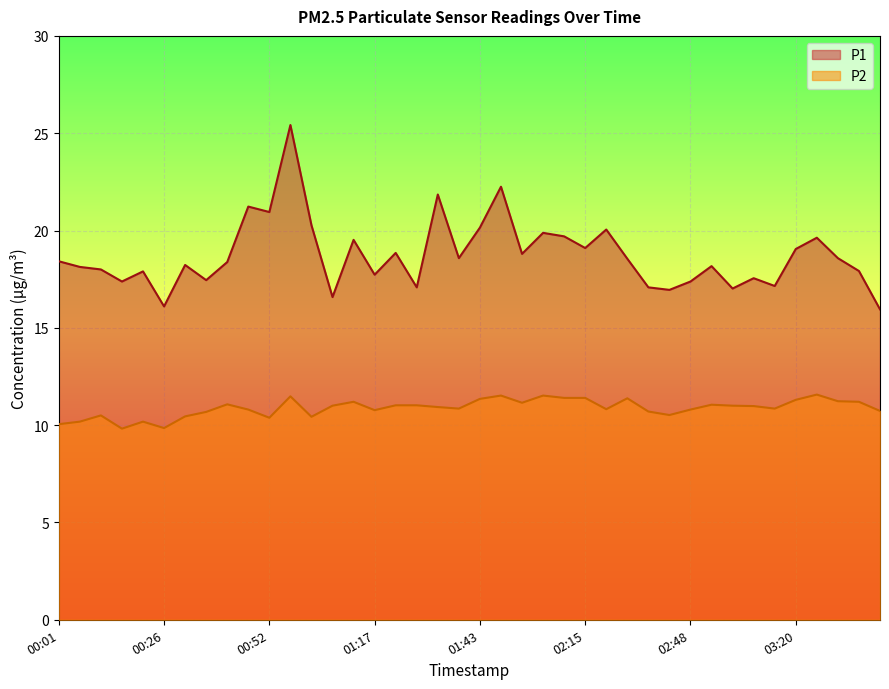

The value of P1 at 00:31 is 10.1. True or false?

False